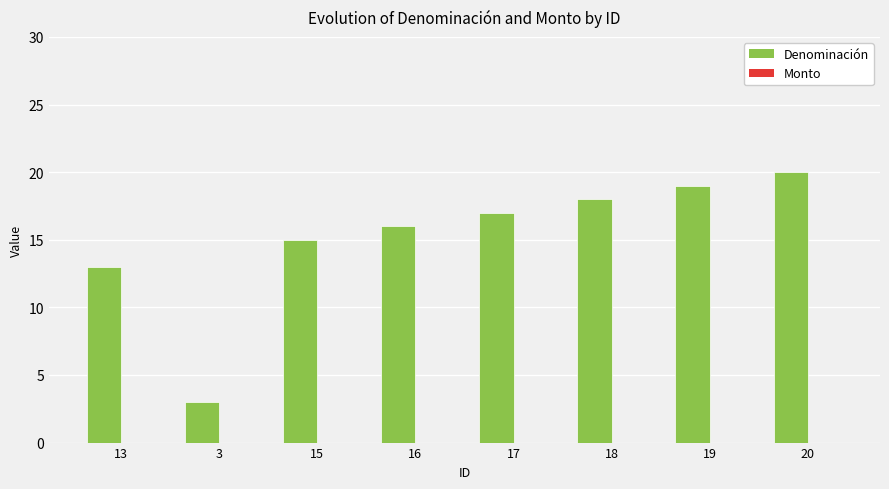

What is the ratio of the value at 19 to the value at 3?

6.3